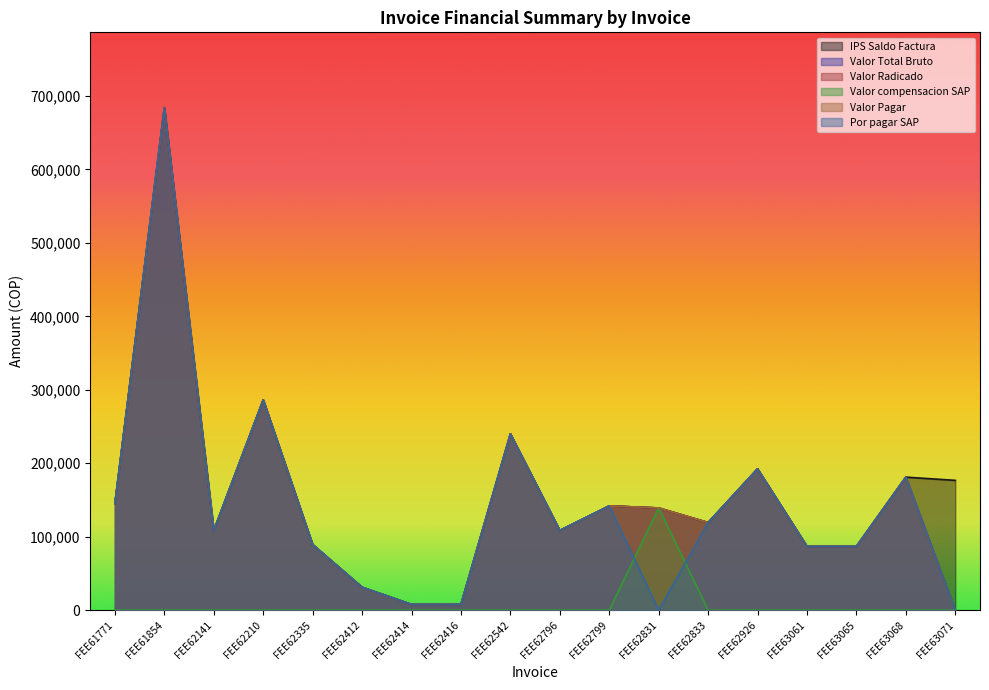

Rank the series at FEE63068 from lowest to highest value.

Valor compensacion SAP, IPS Saldo Factura, Valor Total Bruto, Valor Radicado, Valor Pagar, Por pagar SAP